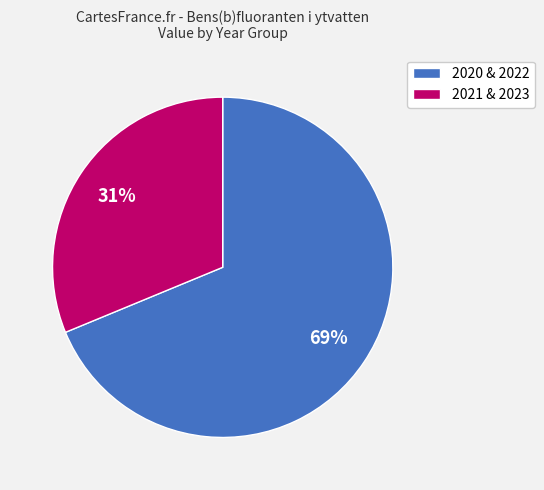

To the nearest percent, what portion does 2020 & 2022 represent?

69%